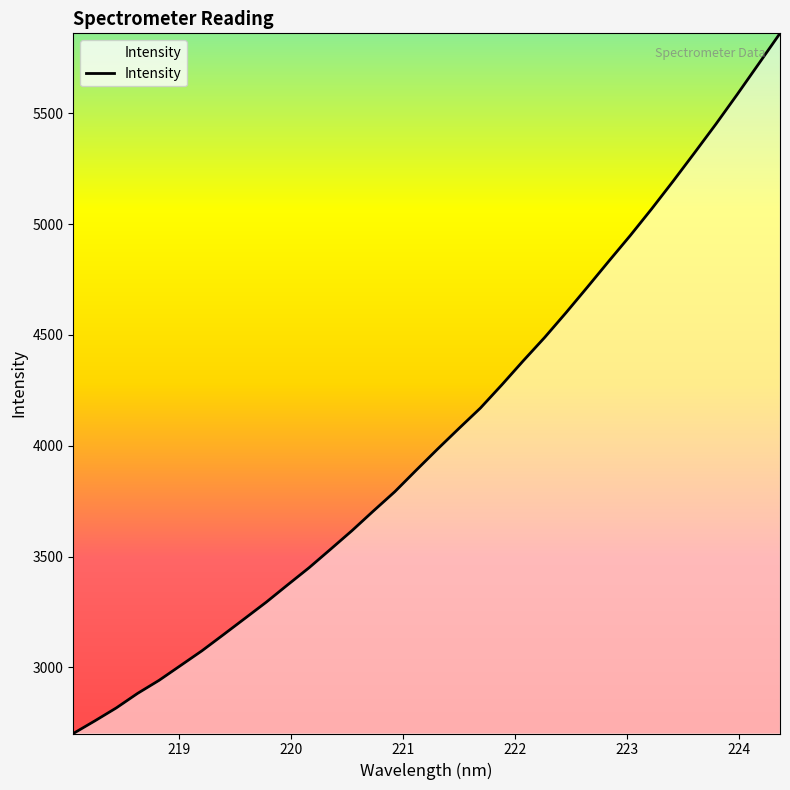

What is the sum of all values?

137881.9